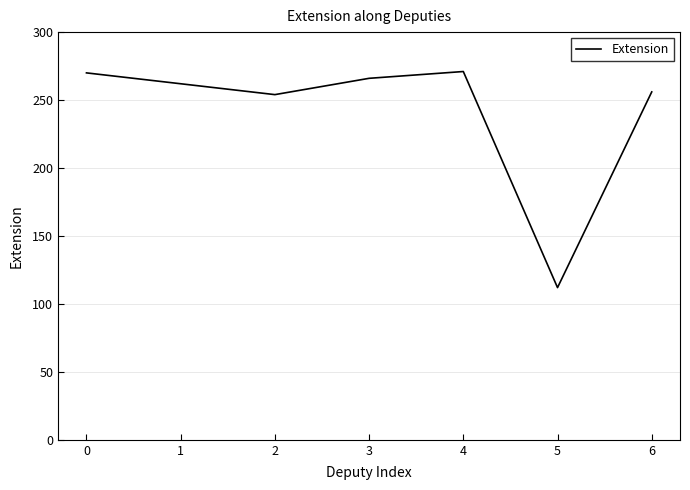

The chart shows a value of 256 at 6. True or false?

True